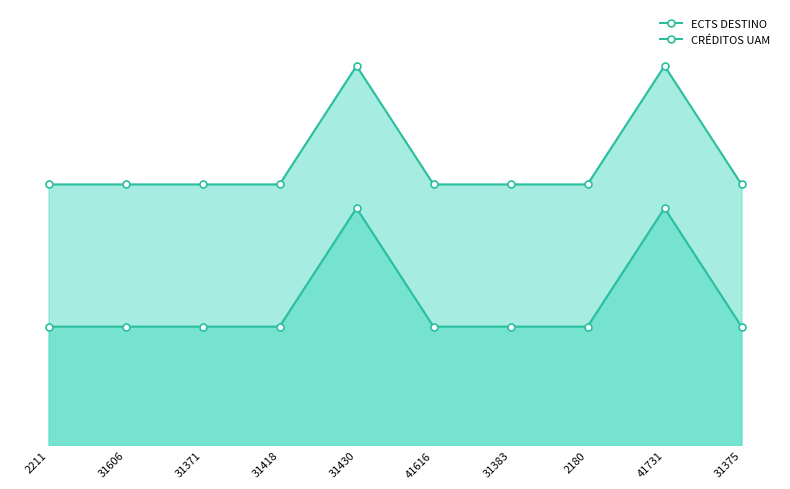

Rank the series by their average value, from highest to lowest.

CRÉDITOS UAM, ECTS DESTINO